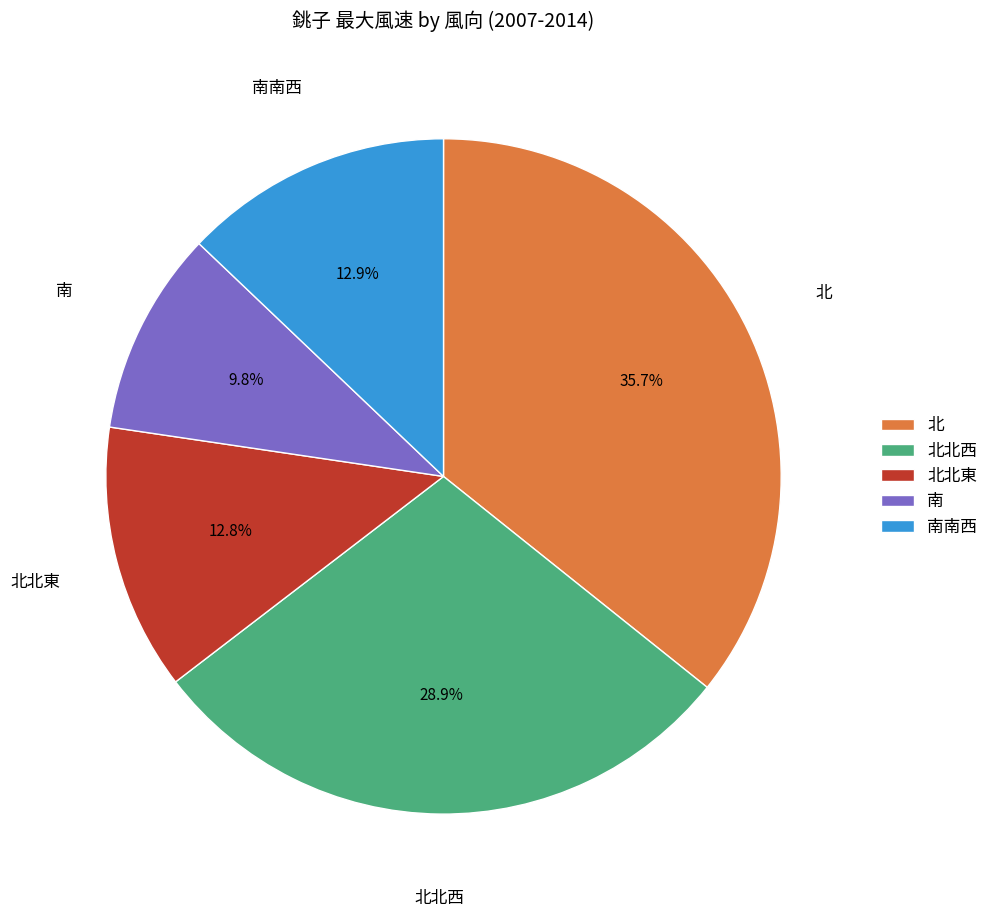

What is the smallest slice in the pie chart?

南